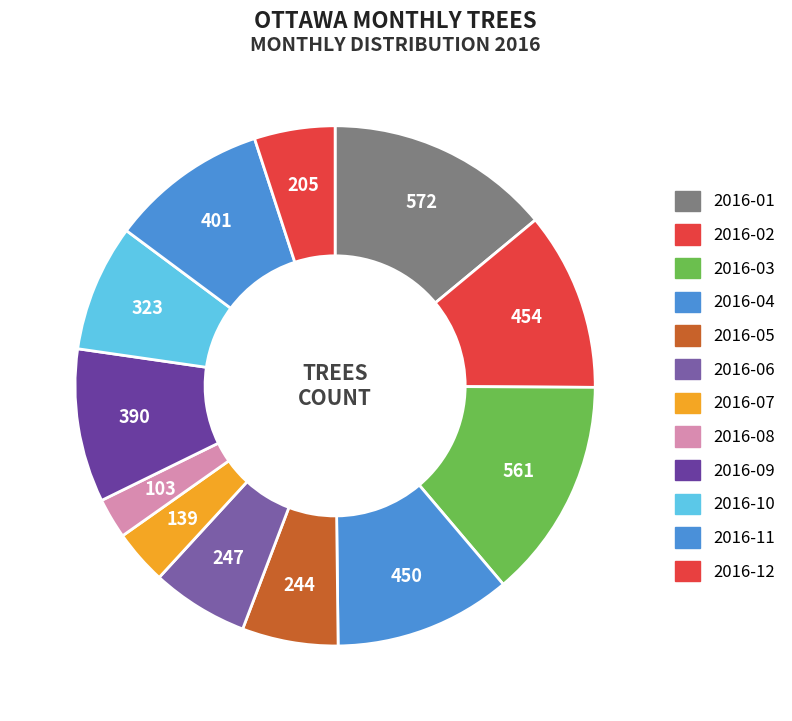

Combined, what portion of the pie is 2016-12 and 2016-01?

19.0%